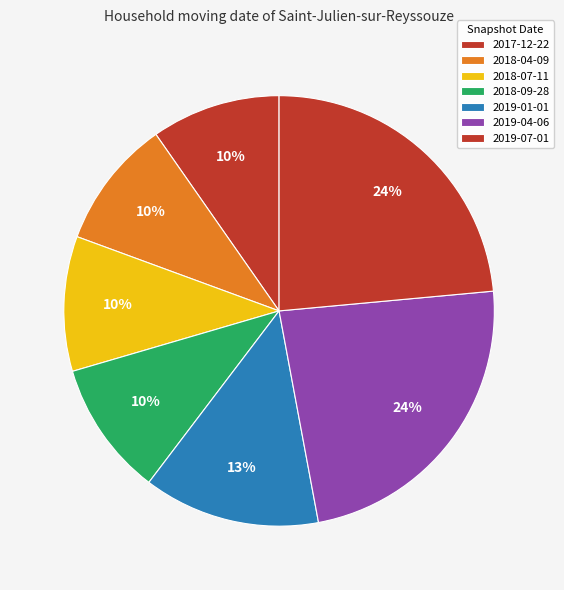

Which slice is the largest?

2019-04-06